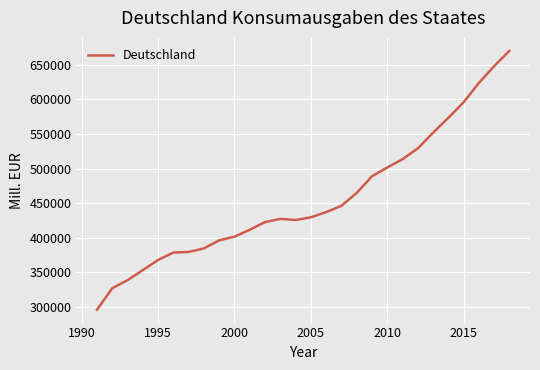

What is the difference between the maximum and minimum values?

374167